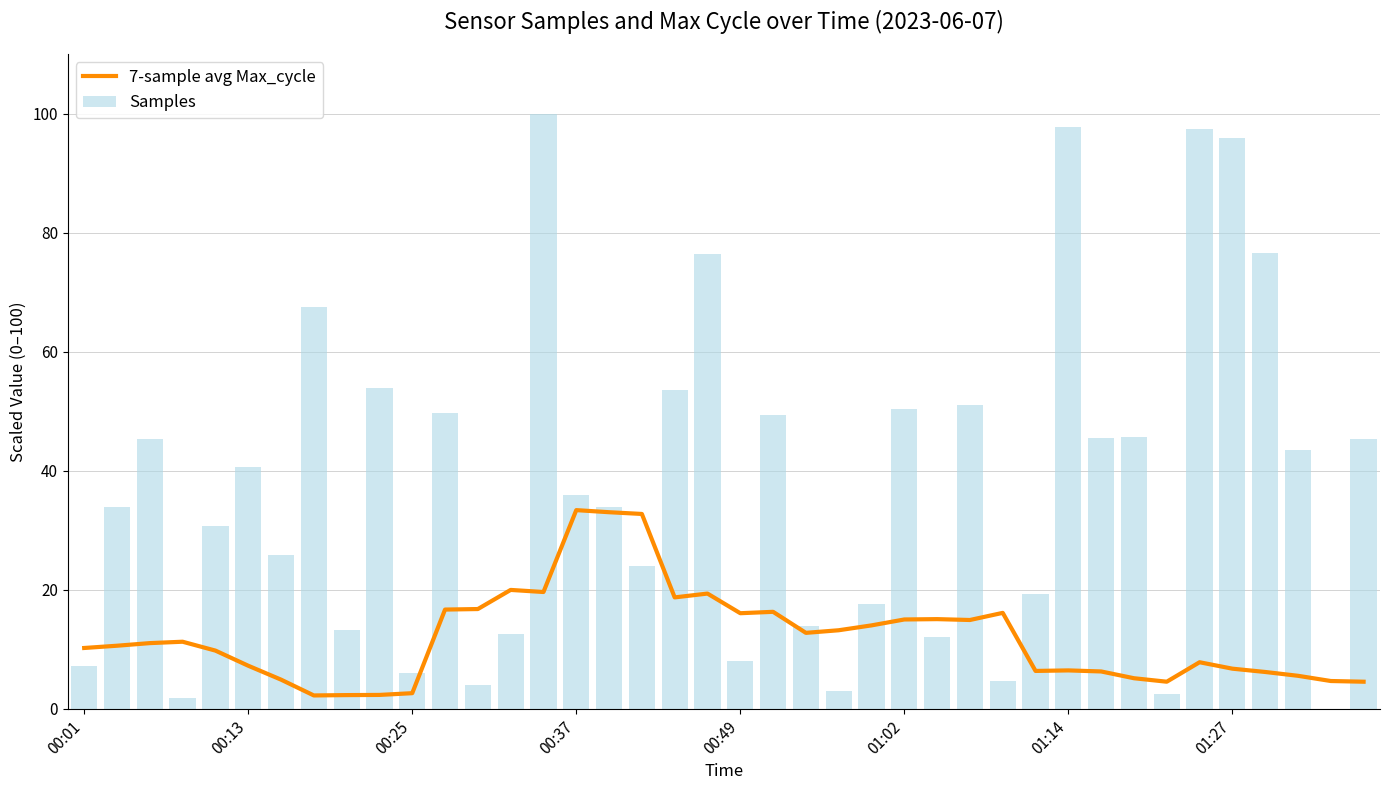

What is the sum of all Samples values?

1494.8